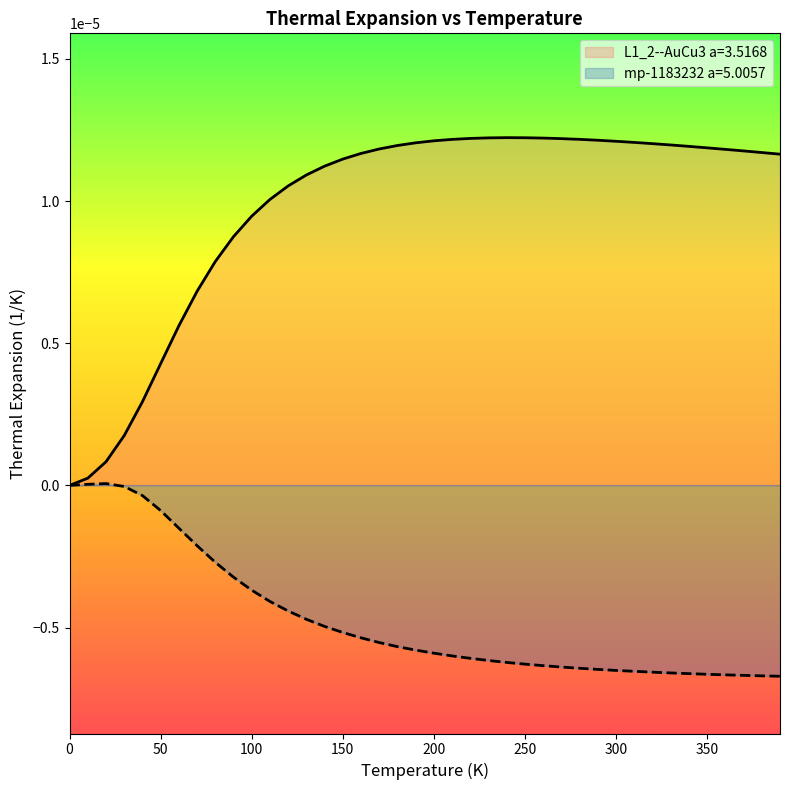

Which series has the largest range (max minus min)?

L1_2--AuCu3 a=3.5168